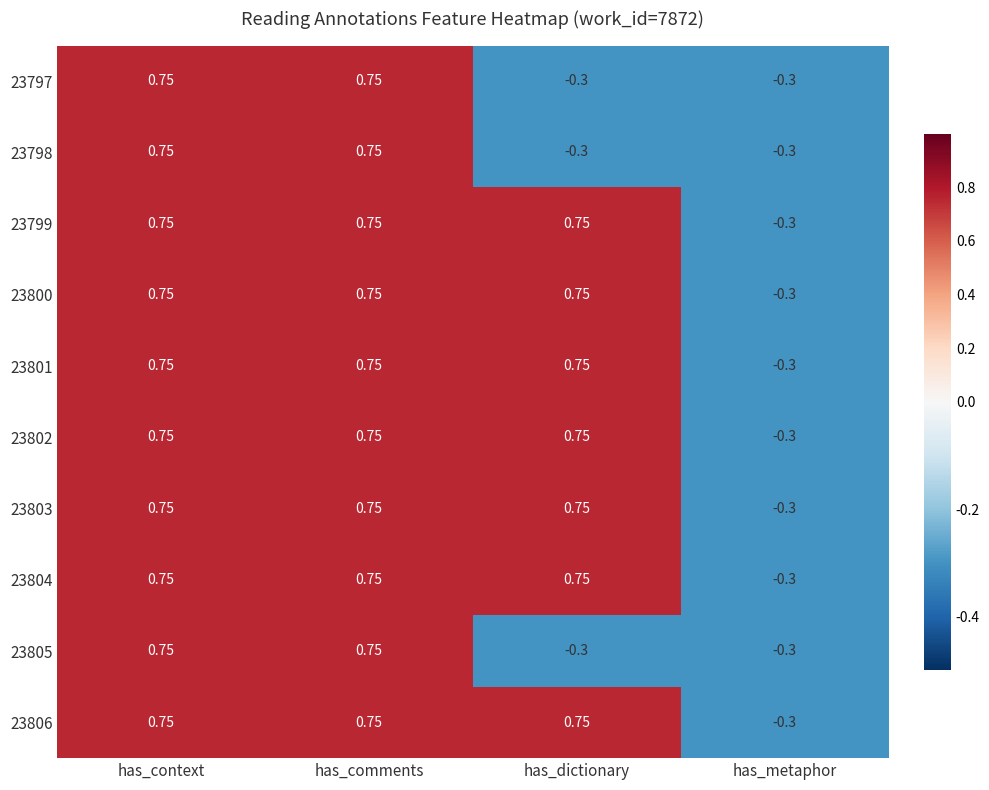

Where is 23804 nearest to the value 0?

has_metaphor